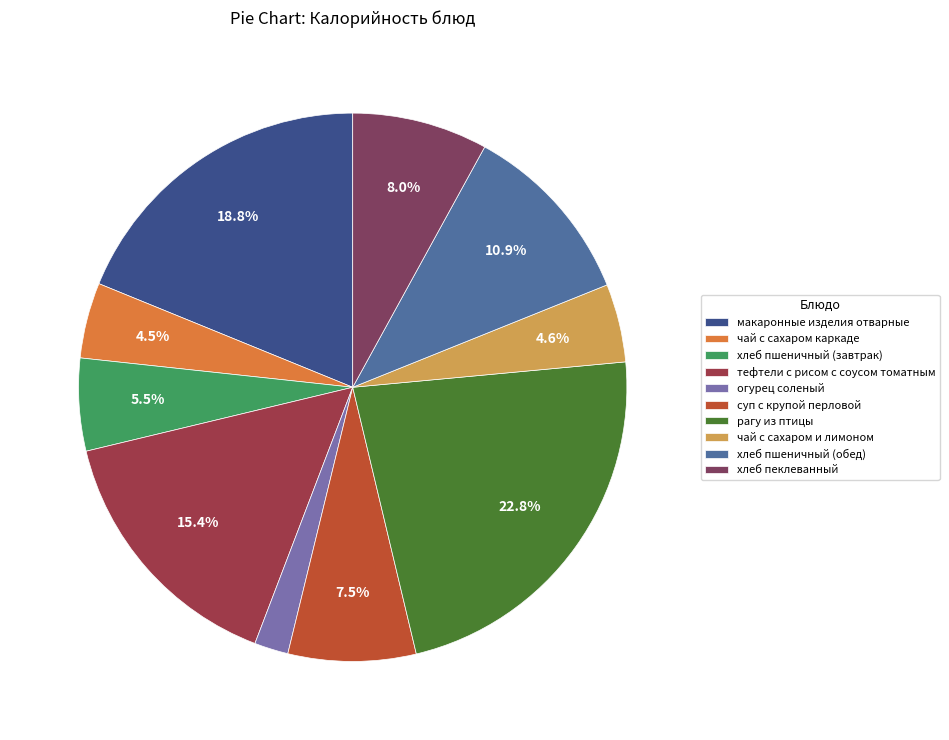

Approximately how many times larger is the value at хлеб пшеничный (завтрак) compared to чай с сахаром и лимоном?

1.2